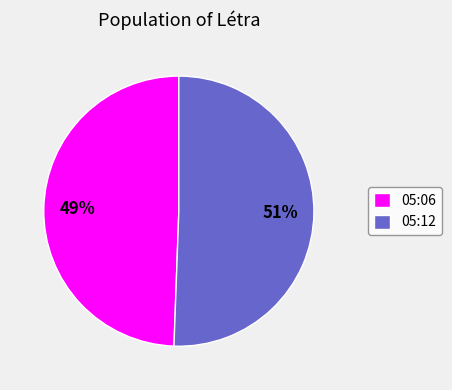

Is there any slice that represents more than half of the pie?

Yes